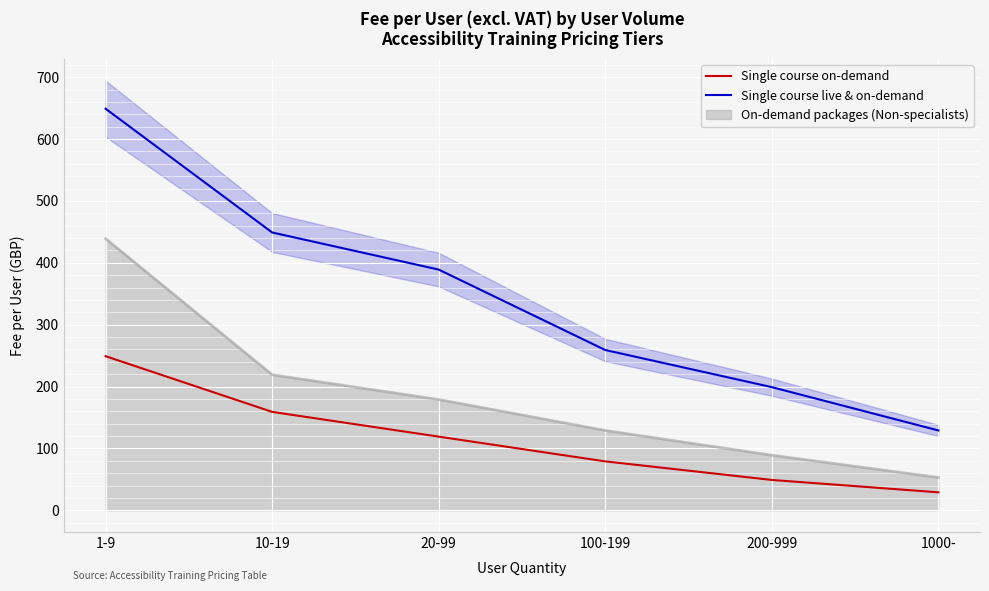

What is the label of the 1st point from the right?

1000-